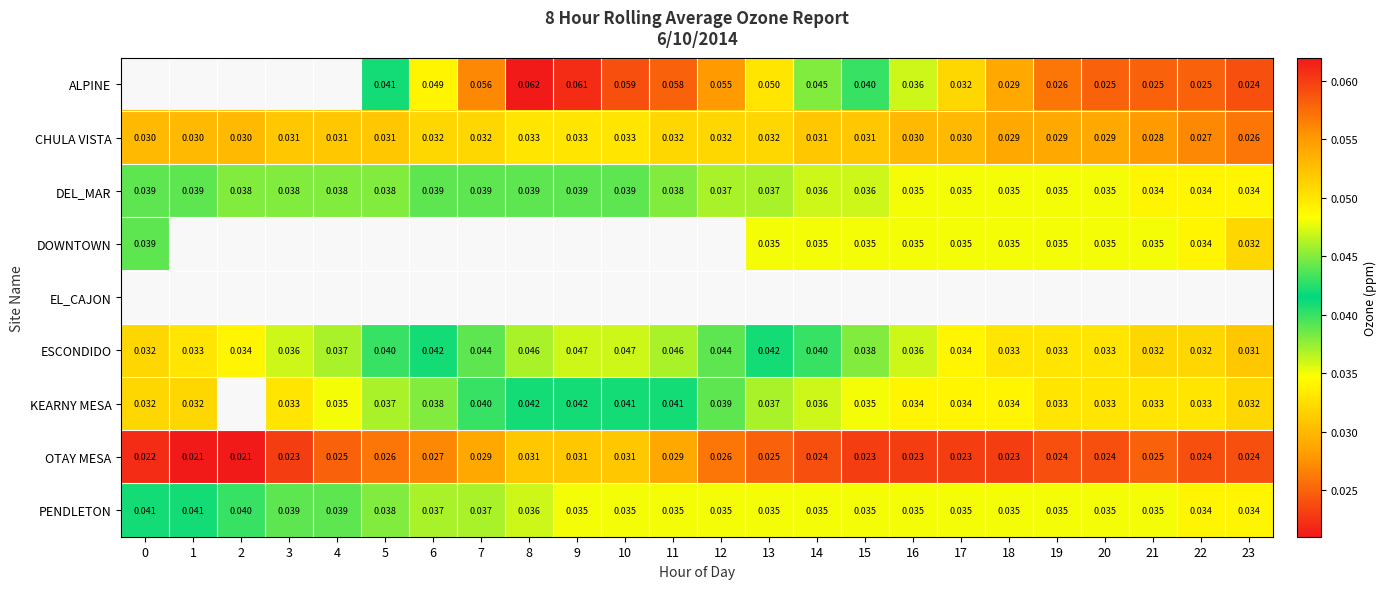

List the series in order of their peak value, highest first.

ALPINE, DEL_MAR, DOWNTOWN, EL_CAJON, ESCONDIDO, KEARNY MESA, PENDLETON, CHULA VISTA, OTAY MESA